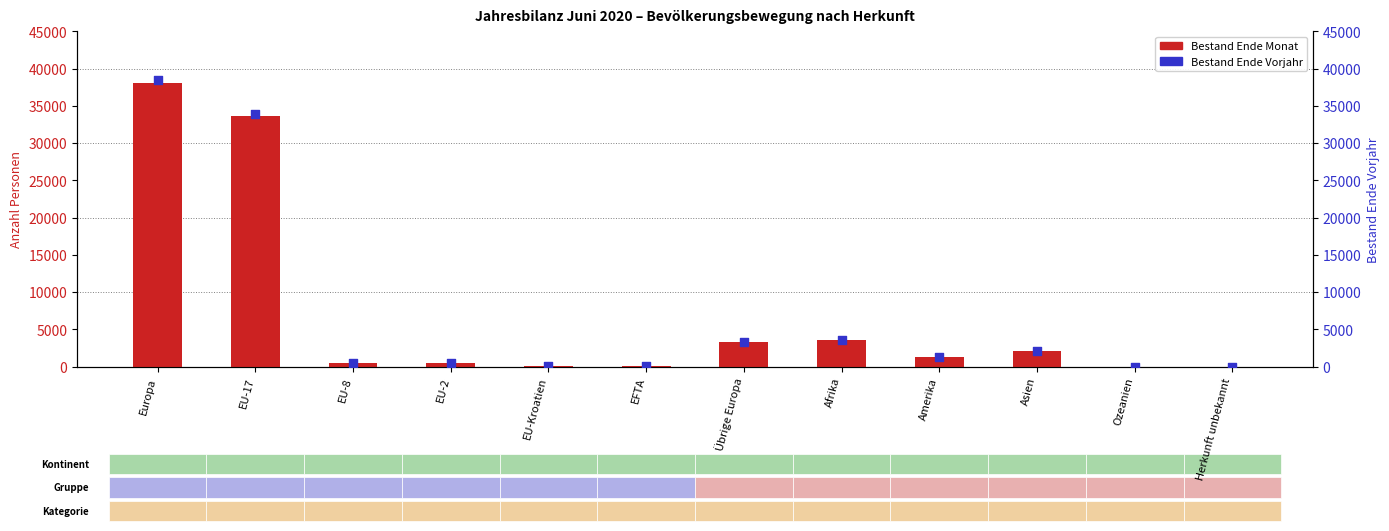

What is the total value across all series at EU-17?

67534